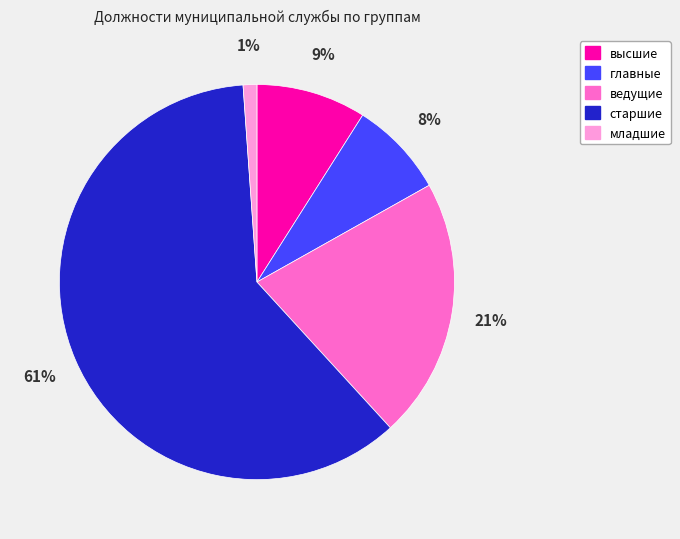

How many slices are in this pie chart?

5